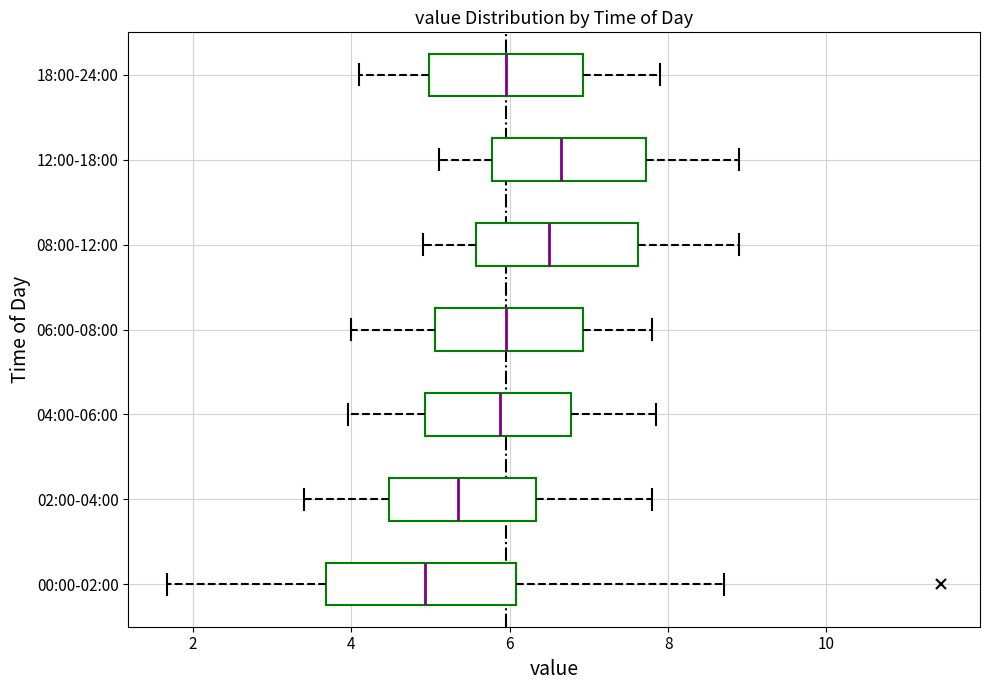

Where does the left whisker of the box for 06:00-08:00 end on the x-axis? The values are not printed on the chart, so give them approximately, as read against the axis.

4.0